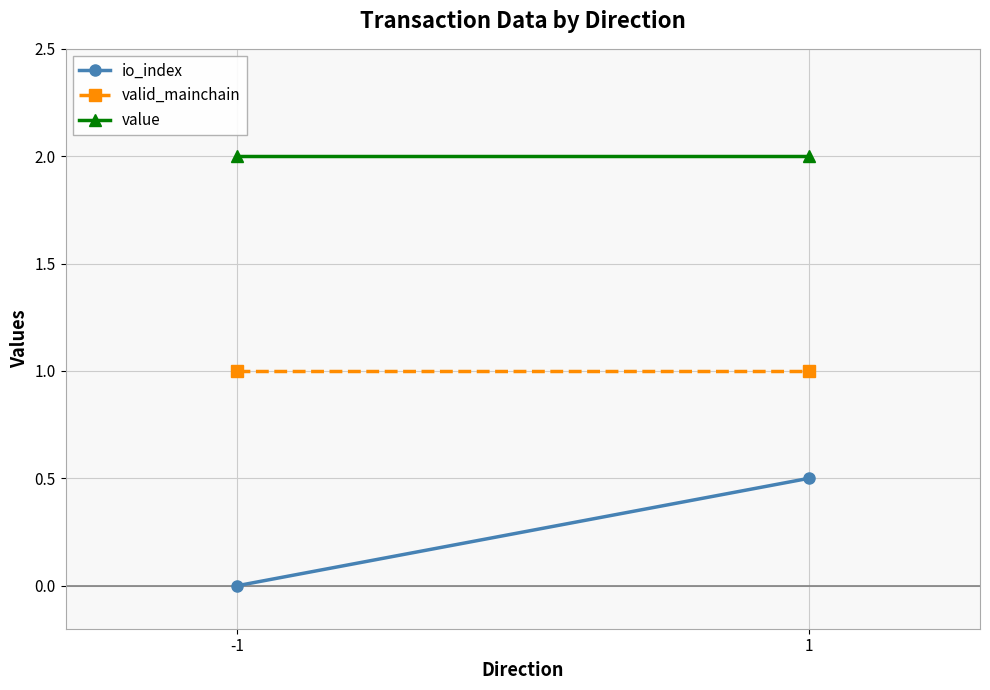

What is the average value of the valid_mainchain series?

1.0